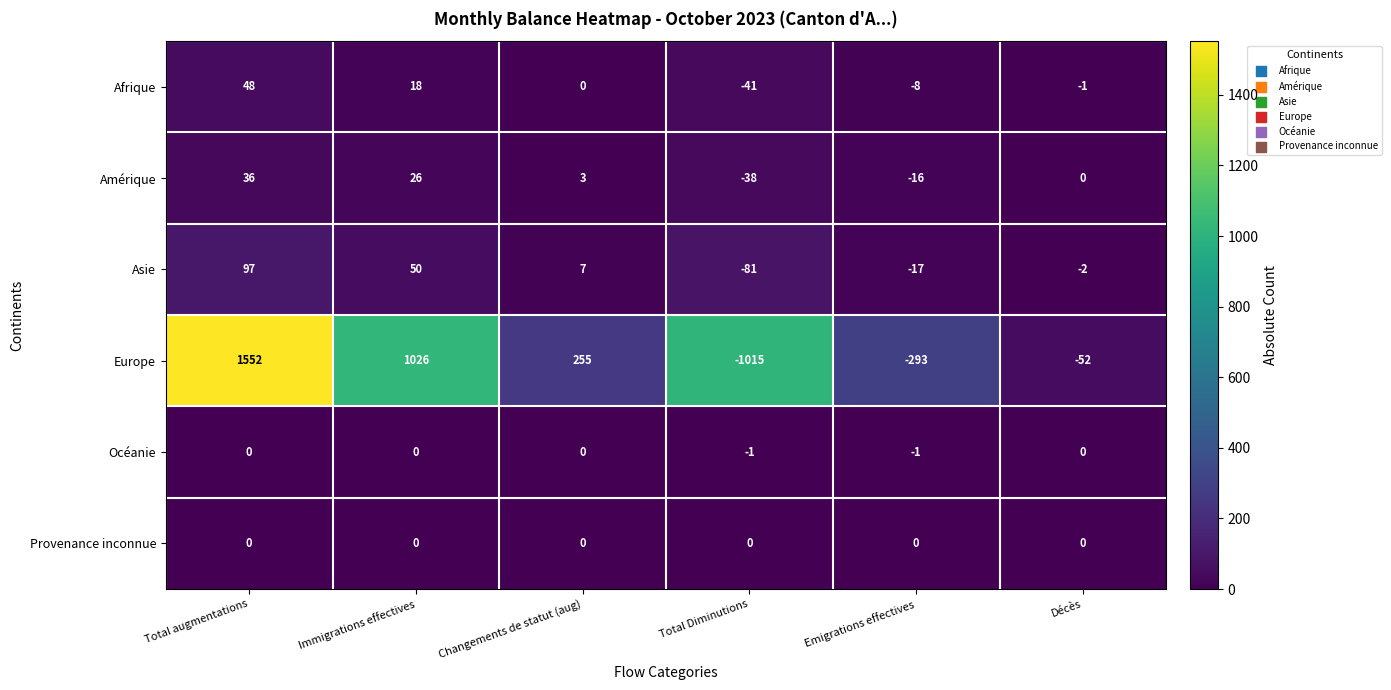

What is the difference between the highest and lowest values at Immigrations effectives?

1026